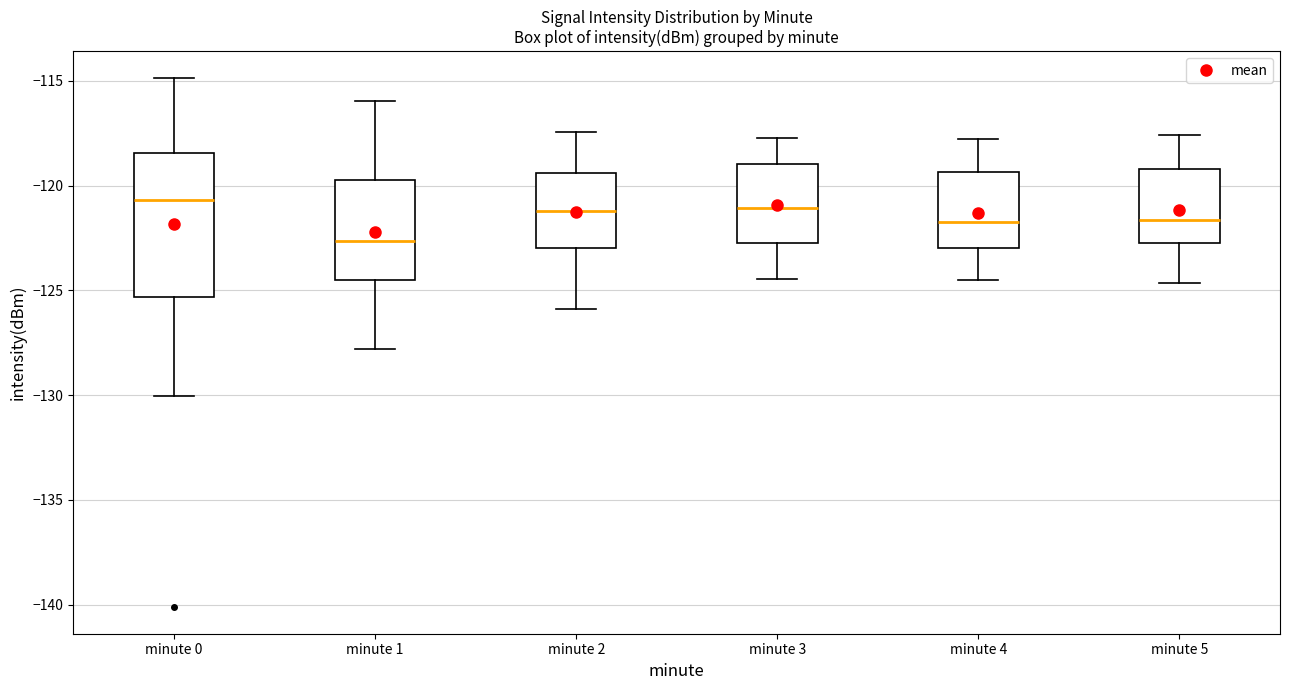

Comparing the boxes themselves (not the whiskers), which one is the tallest?

minute 0